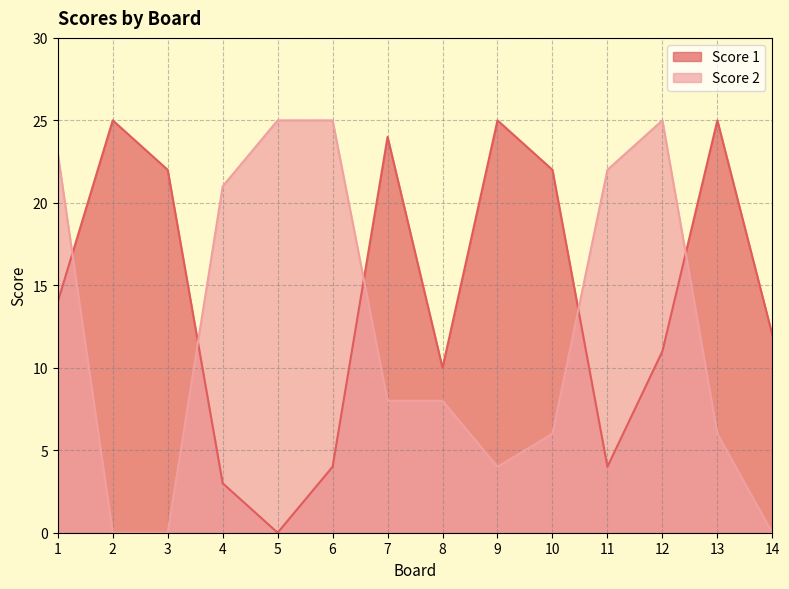

How many positive values does the Score 2 series have?

11